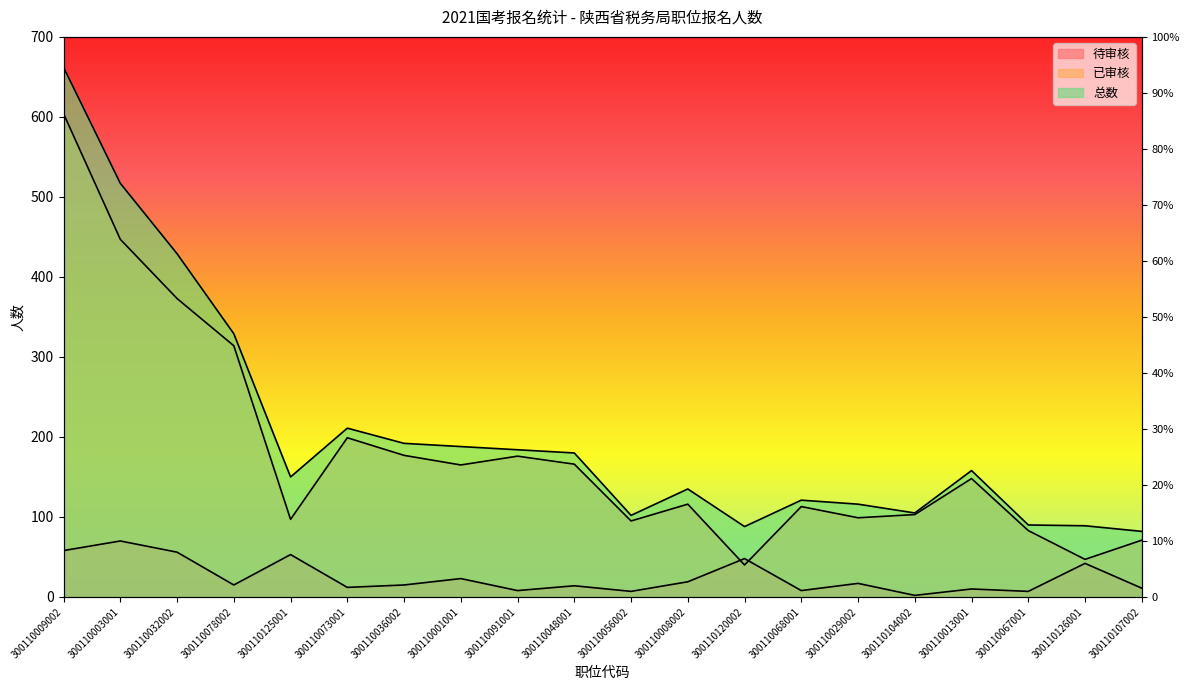

What is the difference between the maximum and minimum values in the 待审核 series?

68